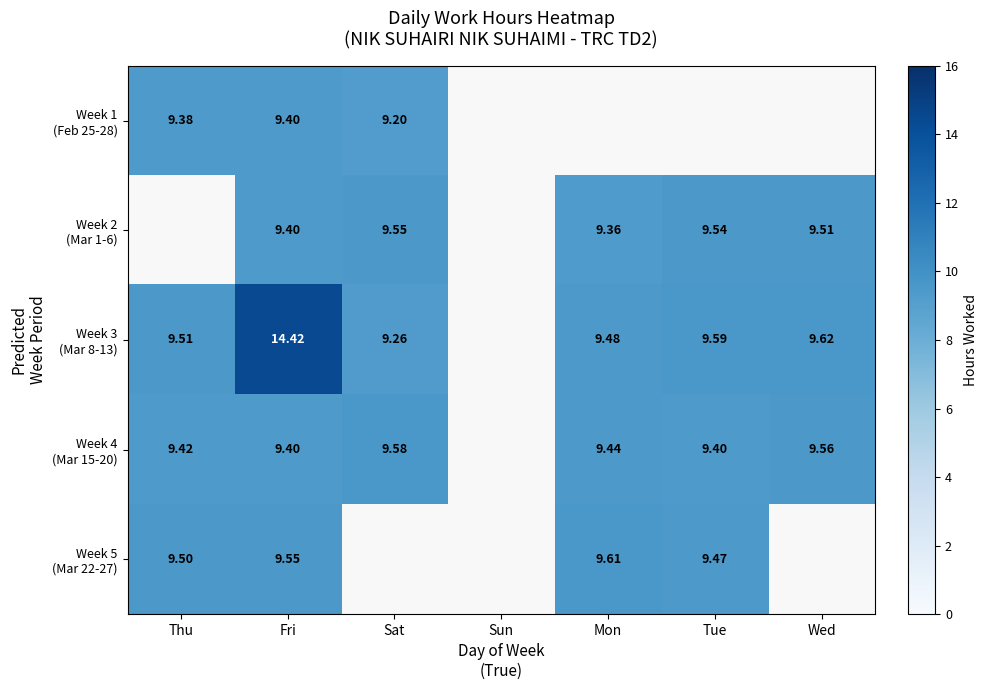

At which label is Week 3 (Mar 8-13) closest to 11?

Wed